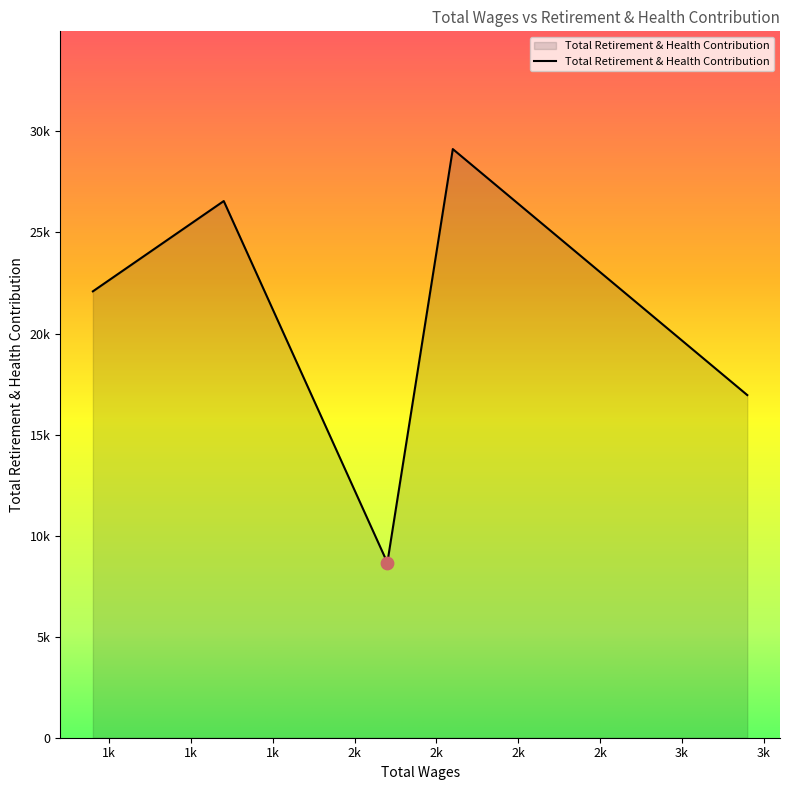

Does the chart have visible grid lines?

No